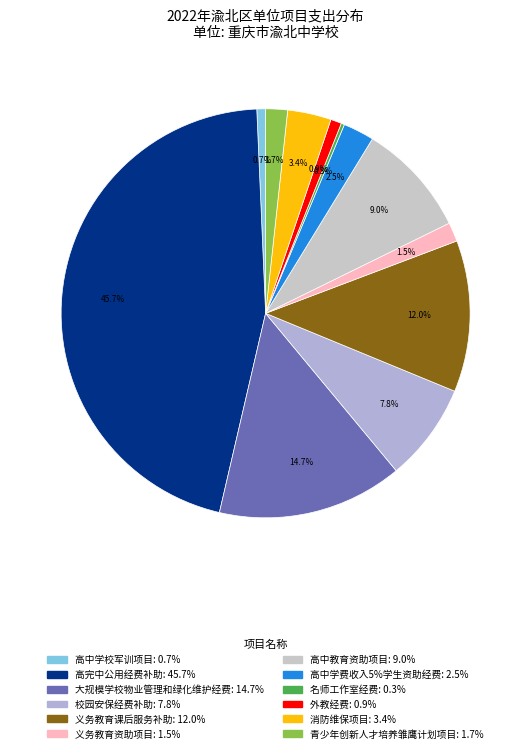

Which slice is the largest?

高完中公用经费补助